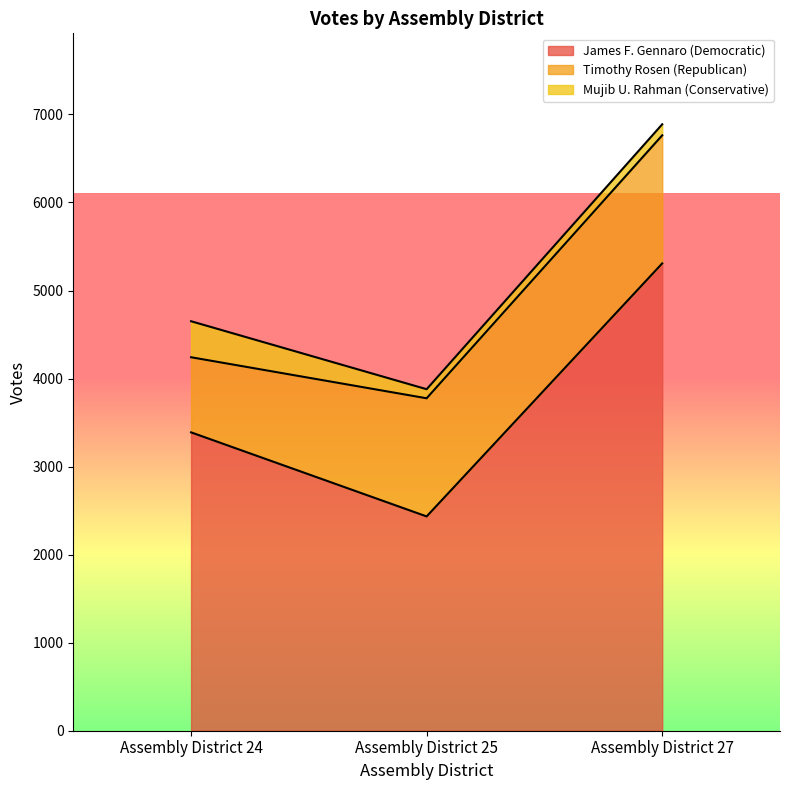

Rank the series at Assembly District 24 from highest to lowest value.

James F. Gennaro (Democratic), Timothy Rosen (Republican), Mujib U. Rahman (Conservative)